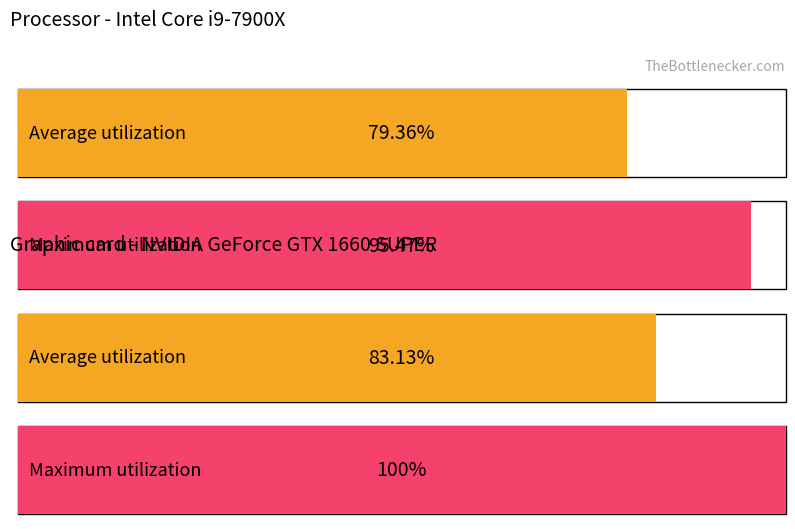

Rank the series by their average value, from highest to lowest.

Maximum utilization, Average utilization